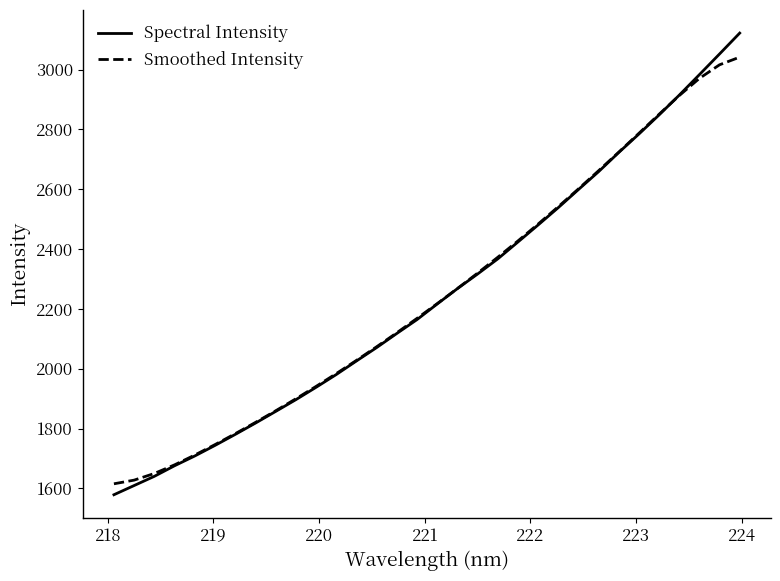

True or false: Spectral Intensity and Smoothed Intensity cross at least once.

True